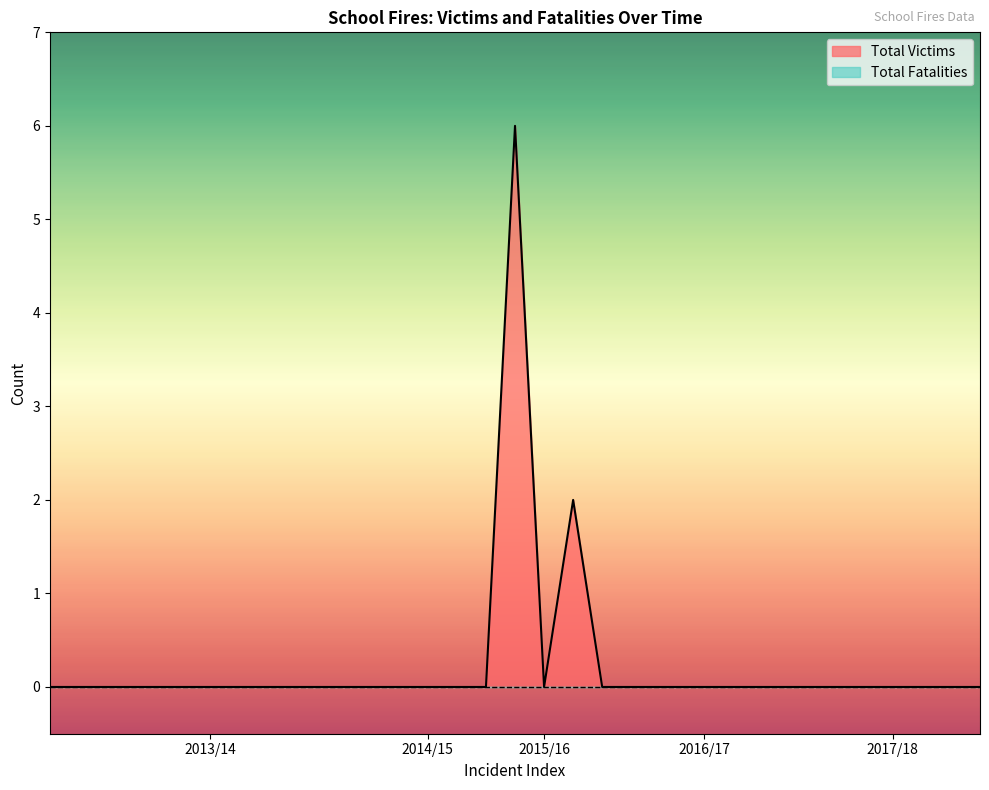

What is the greatest value displayed?

6